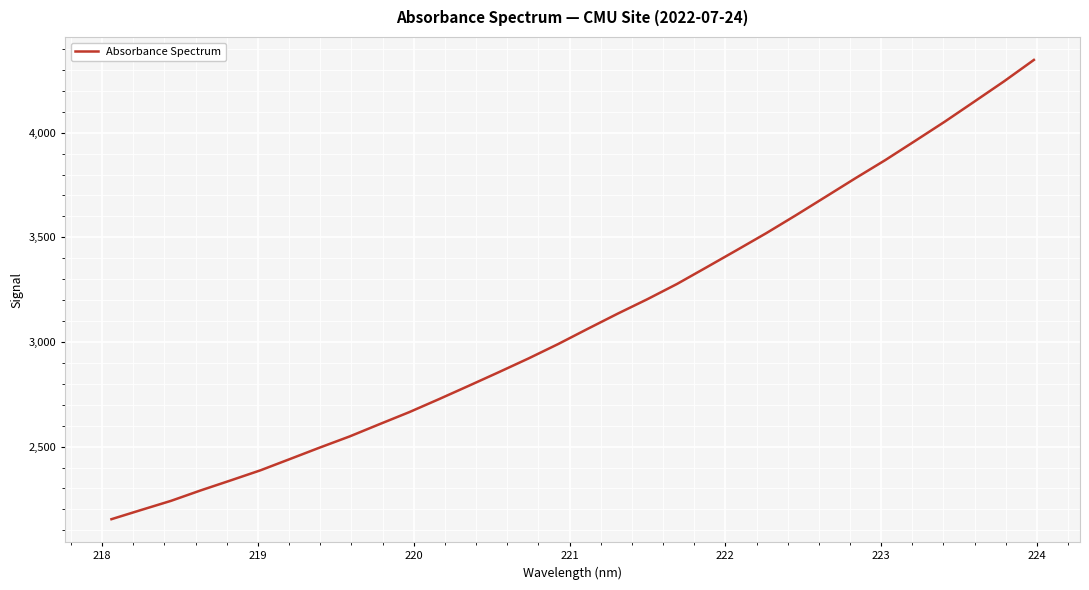

What is the smallest value displayed?

2153.4